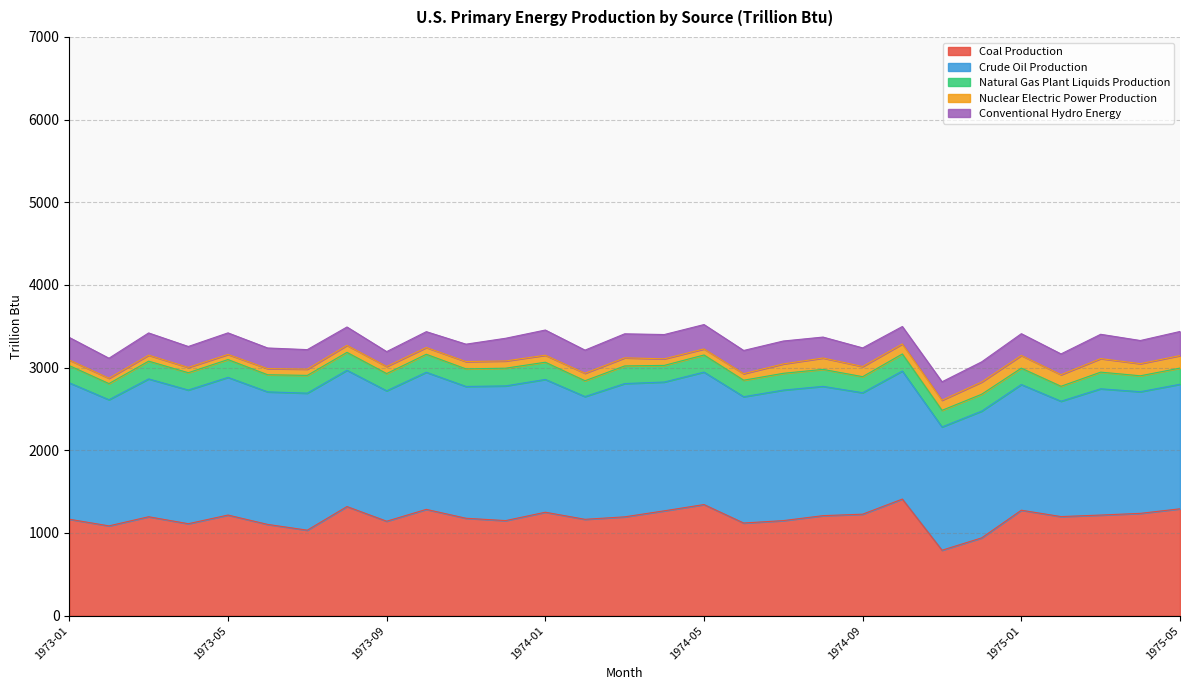

What is the approximate value of Natural Gas Plant Liquids Production at 1973-07?

215.1